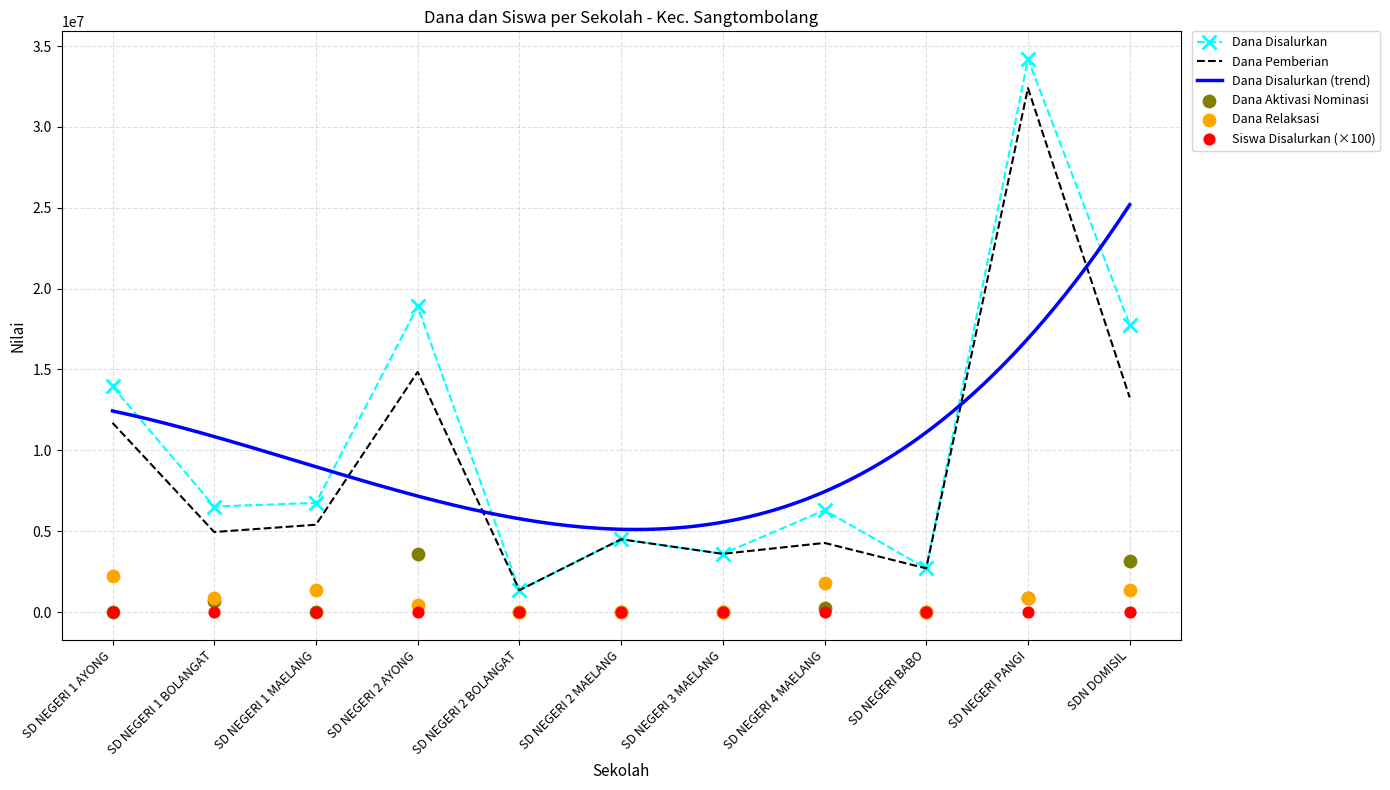

At which category is the sum across all series the highest?

SD NEGERI PANGI